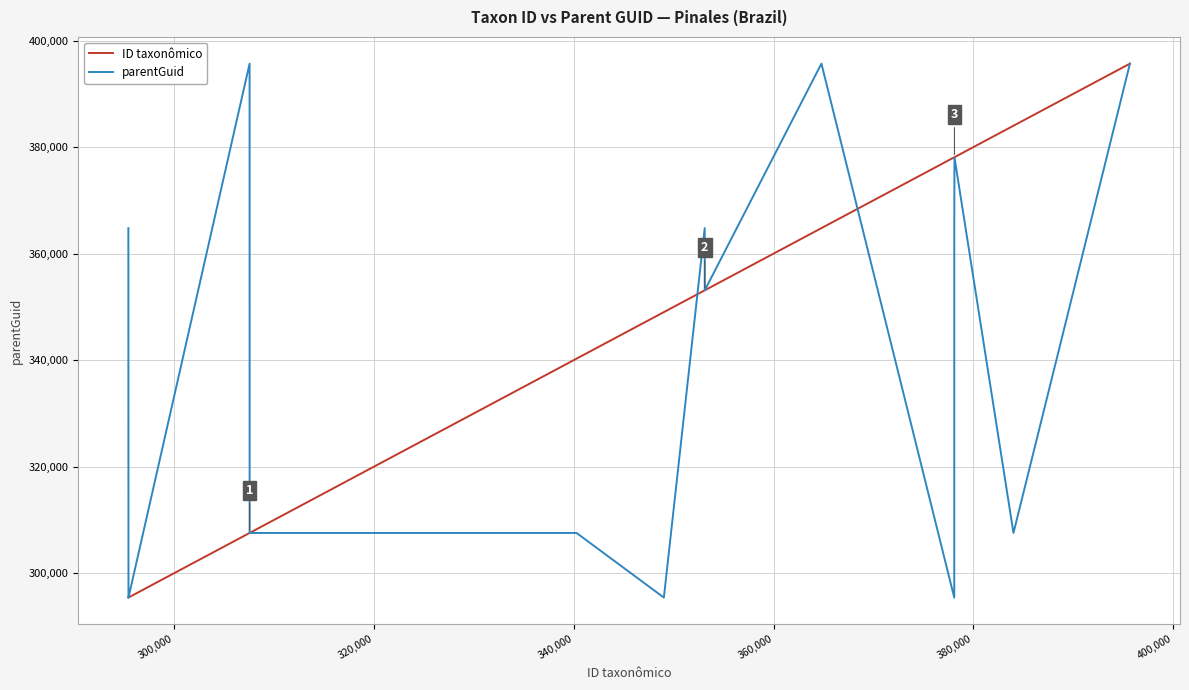

What is the maximum value shown in the chart?

395665